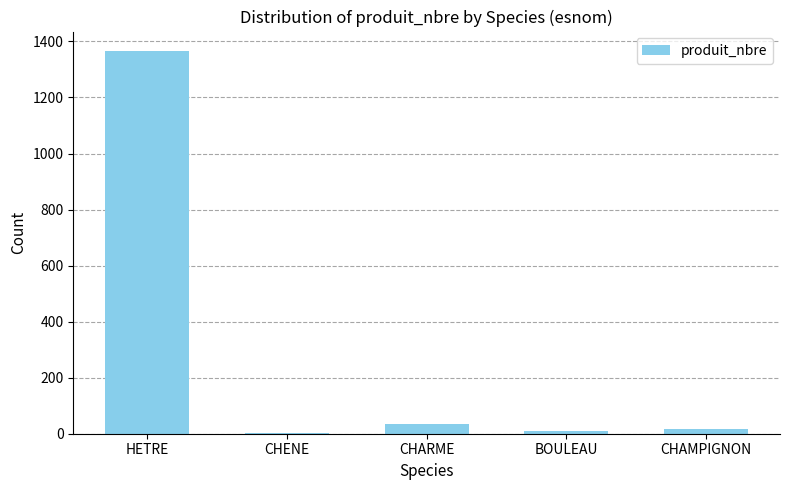

Reading right to left, list all the values displayed in this chart.

CHAMPIGNON=17	BOULEAU=9	CHARME=34	CHENE=3	HETRE=1367